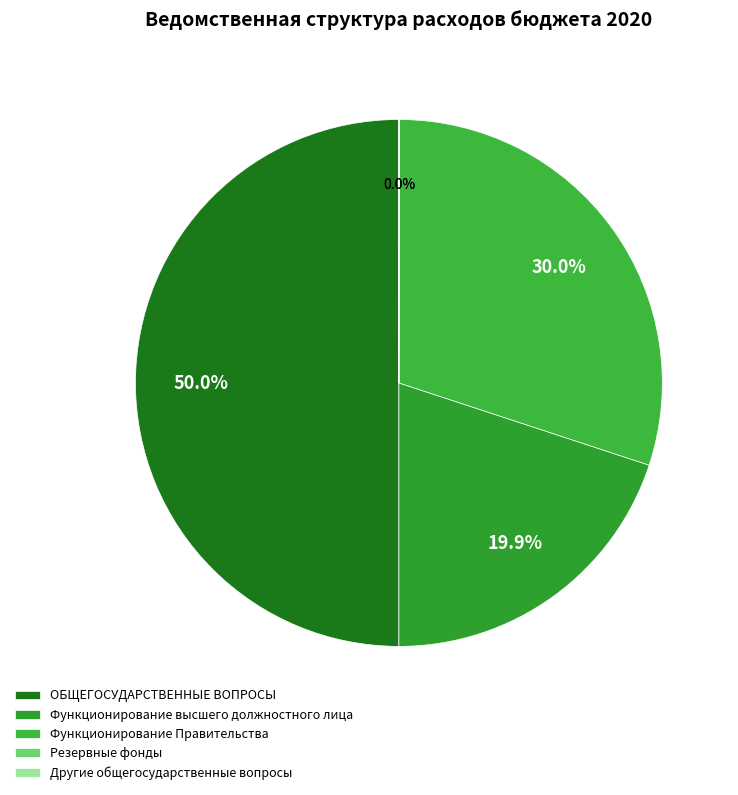

Rank the categories by value from lowest to highest.

Другие общегосударственные вопросы, Резервные фонды, Функционирование высшего должностного лица, Функционирование Правительства, ОБЩЕГОСУДАРСТВЕННЫЕ ВОПРОСЫ